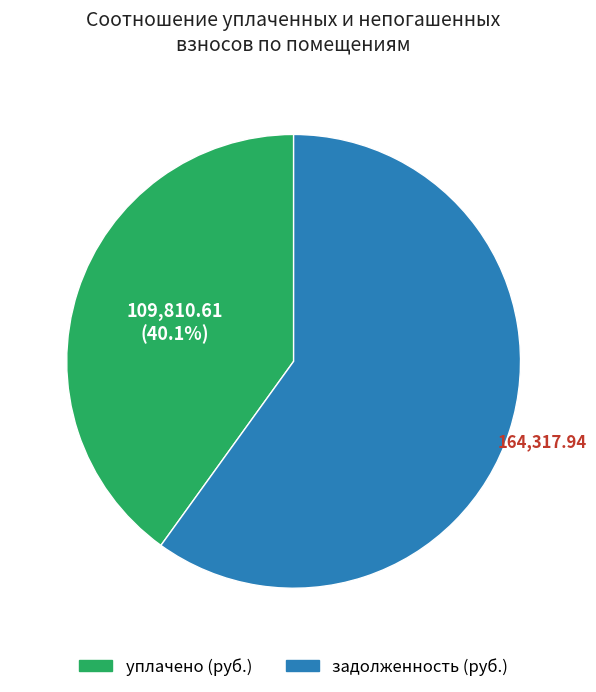

Which slice is the smallest?

уплачено